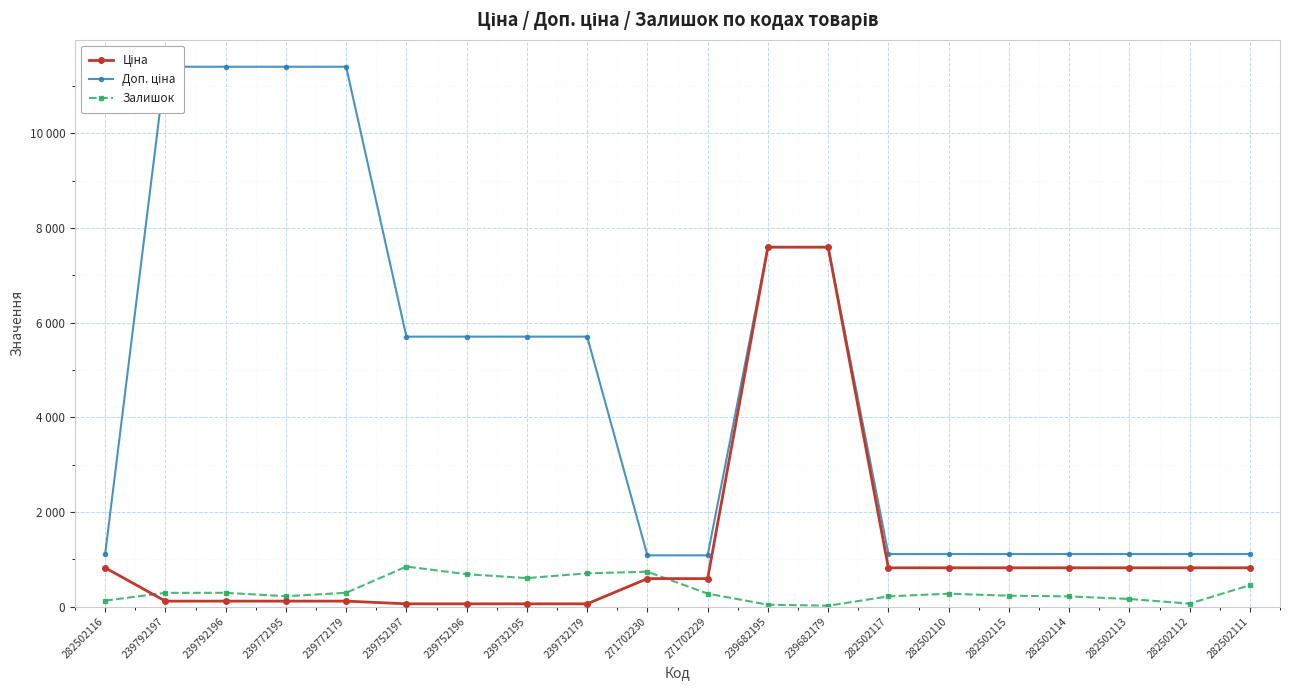

What is the total value across all series at 239732179?

6464.1